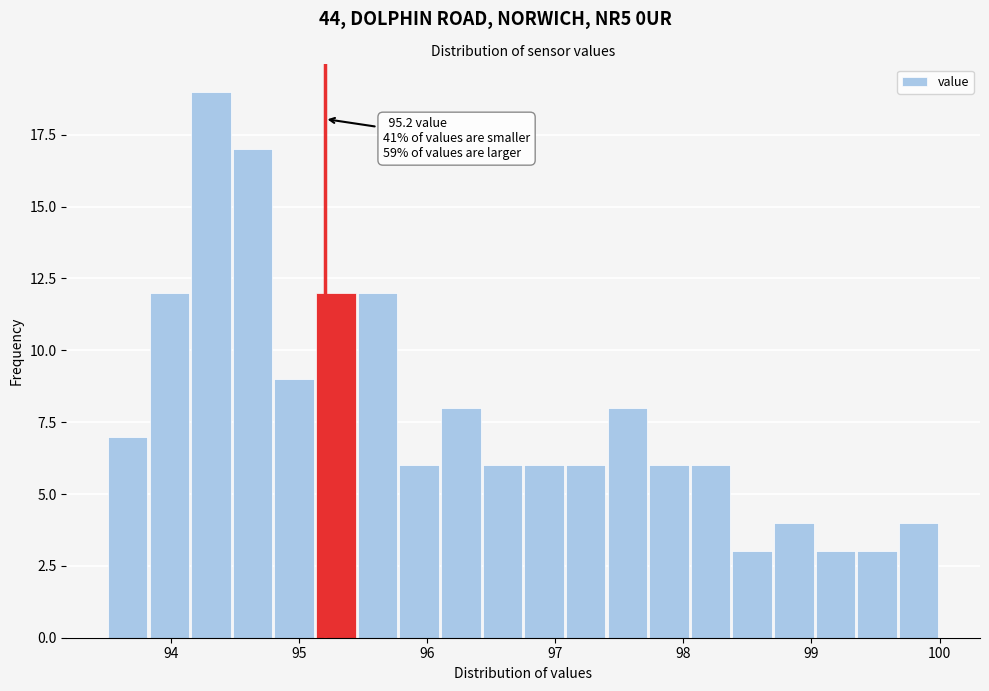

Read against the x-axis, roughly where is the centre of the tallest bar?

94.3